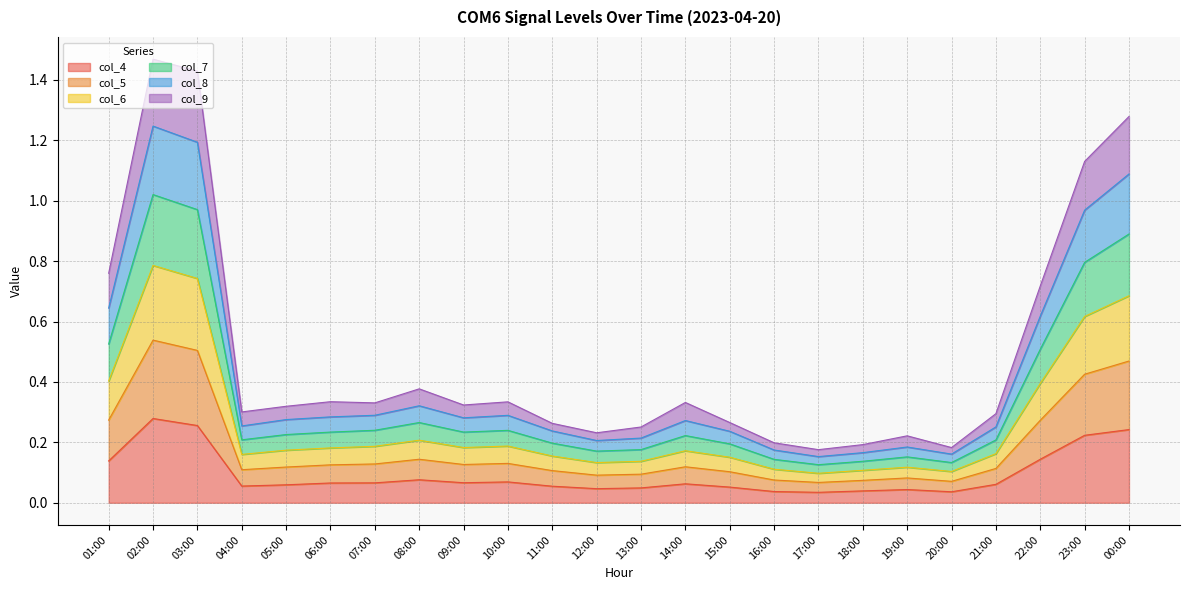

True or false: col_5 has a value of 0.2 at 10:00.

False